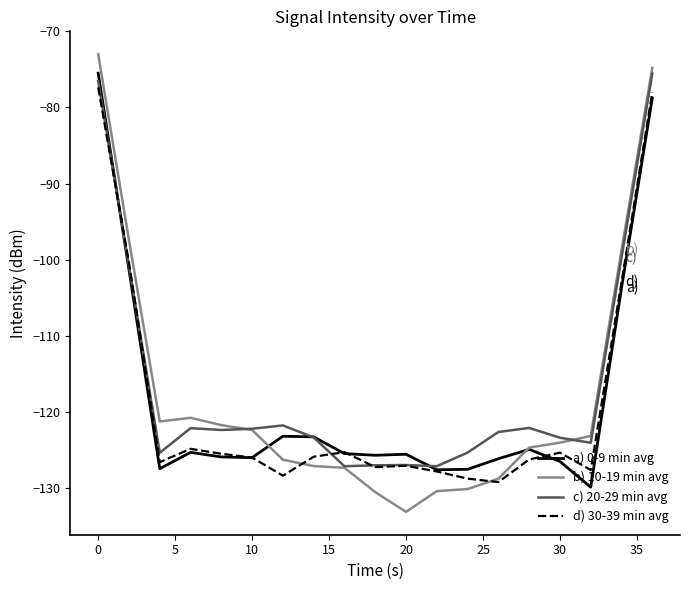

How many series are shown in this chart?

4